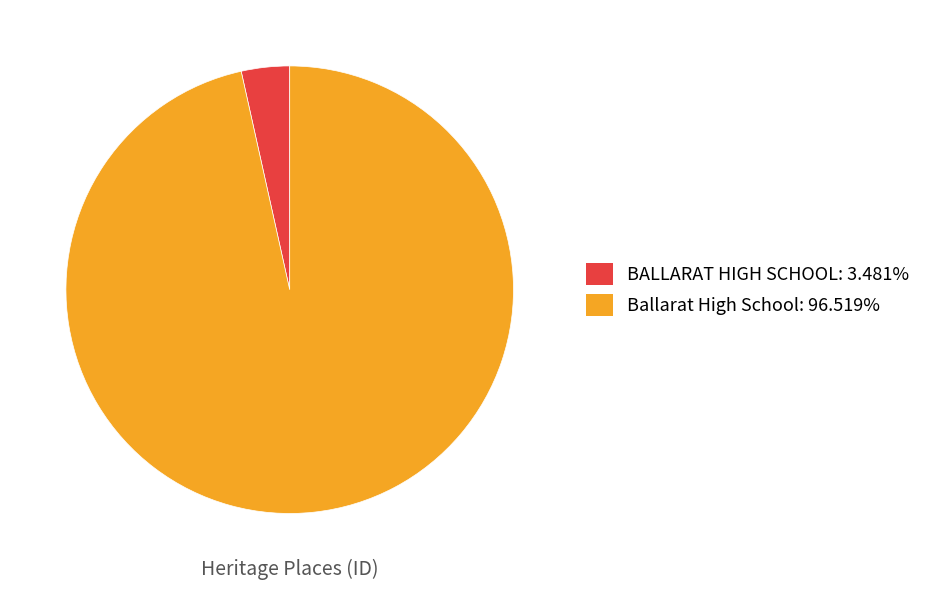

Is it true that Ballarat High School is 86% of the pie?

False